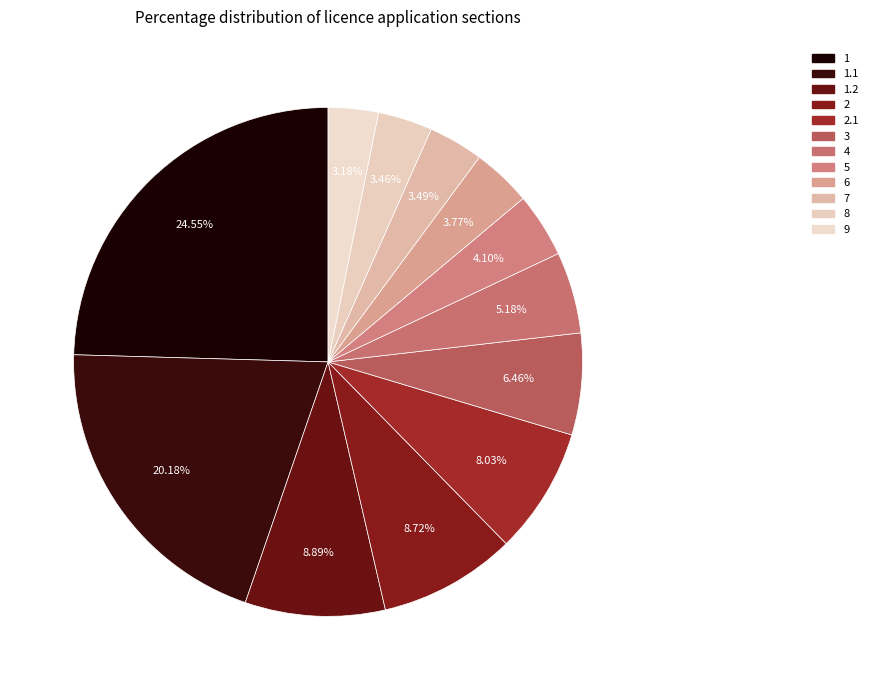

Which slice is the largest?

1